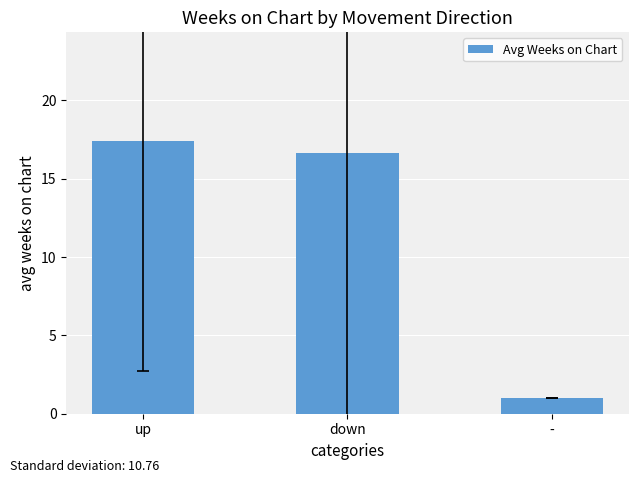

At which category does the chart reach its peak across all series?

up